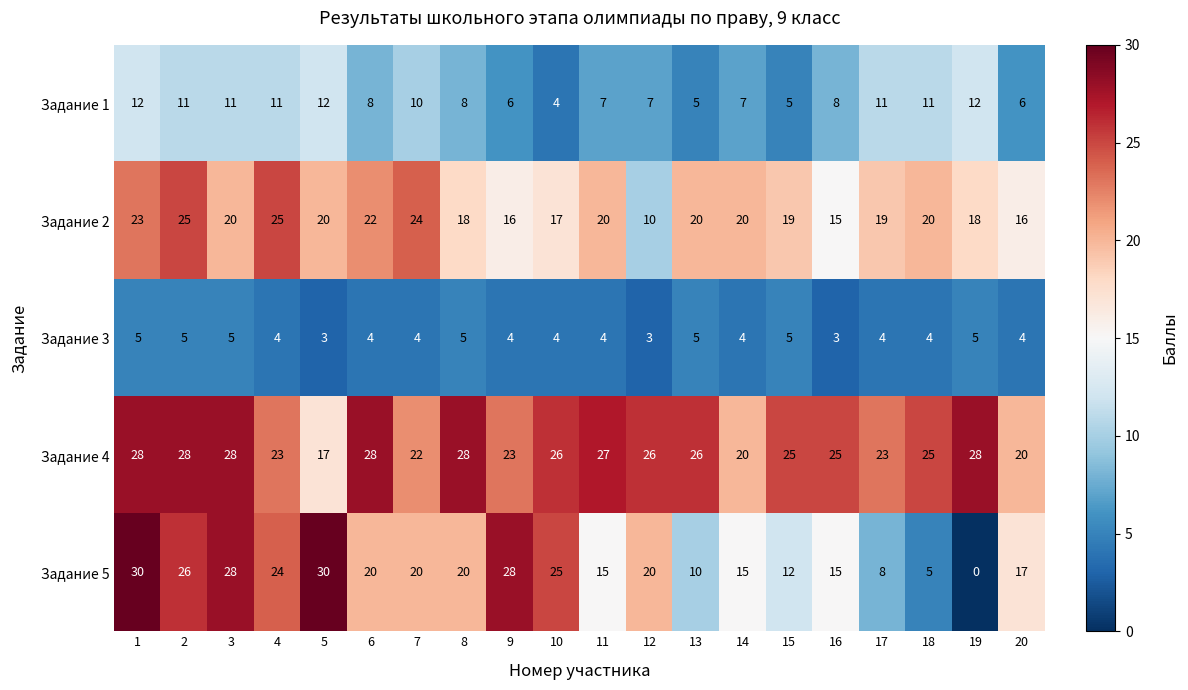

Which series has the widest spread of values?

Задание 5